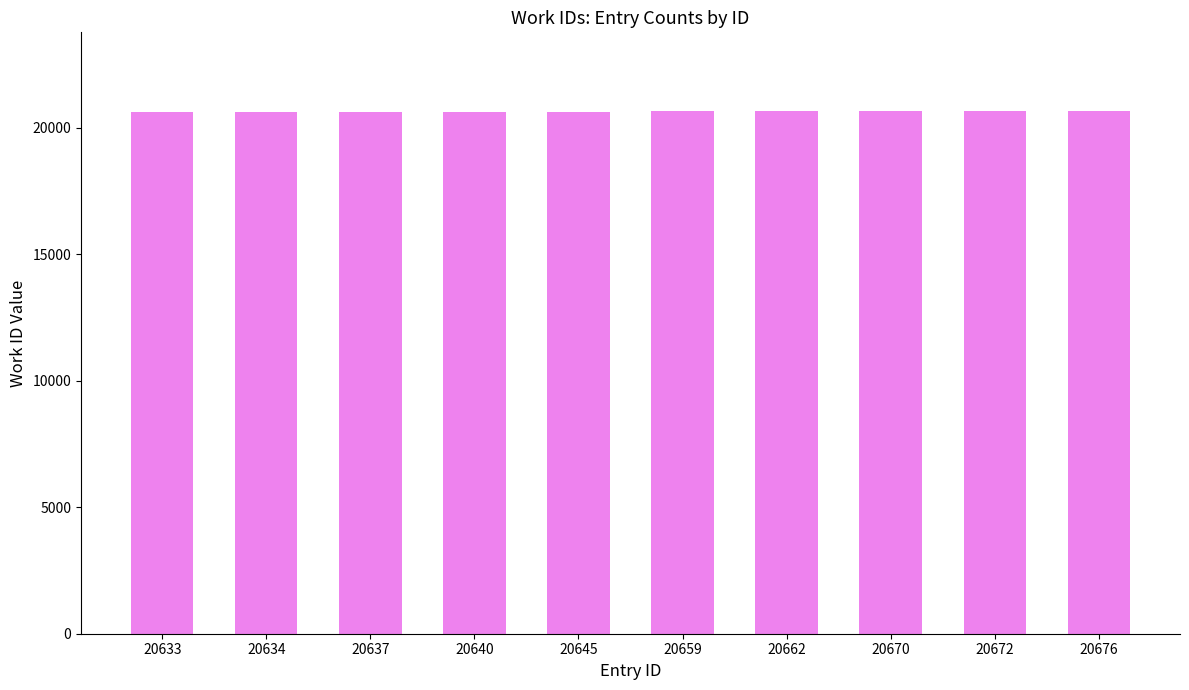

Are the bars grouped side by side (vs. stacked)?

No